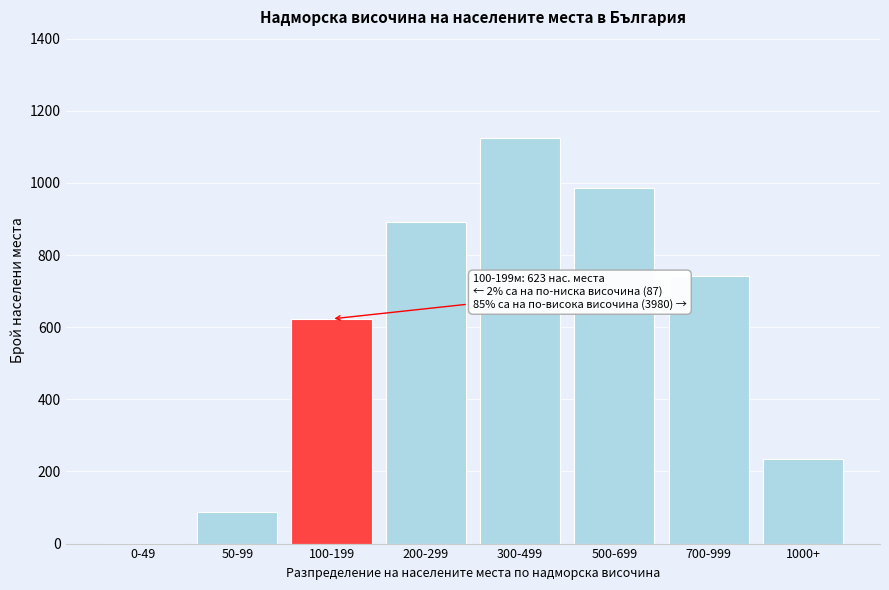

Reading right to left, extract all data points from this chart.

1000+=234	700-999=743	500-699=987	300-499=1124	200-299=892	100-199=623	50-99=87	0-49=0